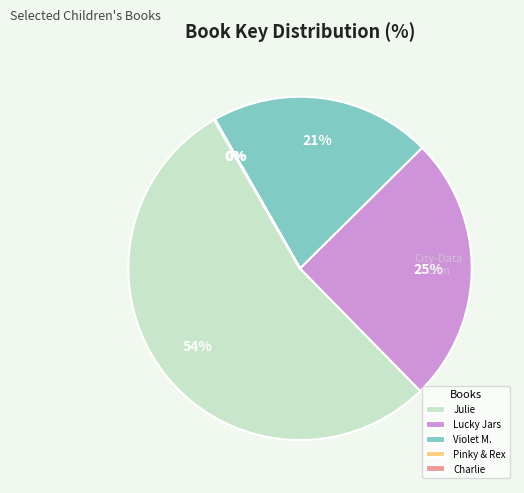

Is it true that Violet M. is 21% of the pie?

True